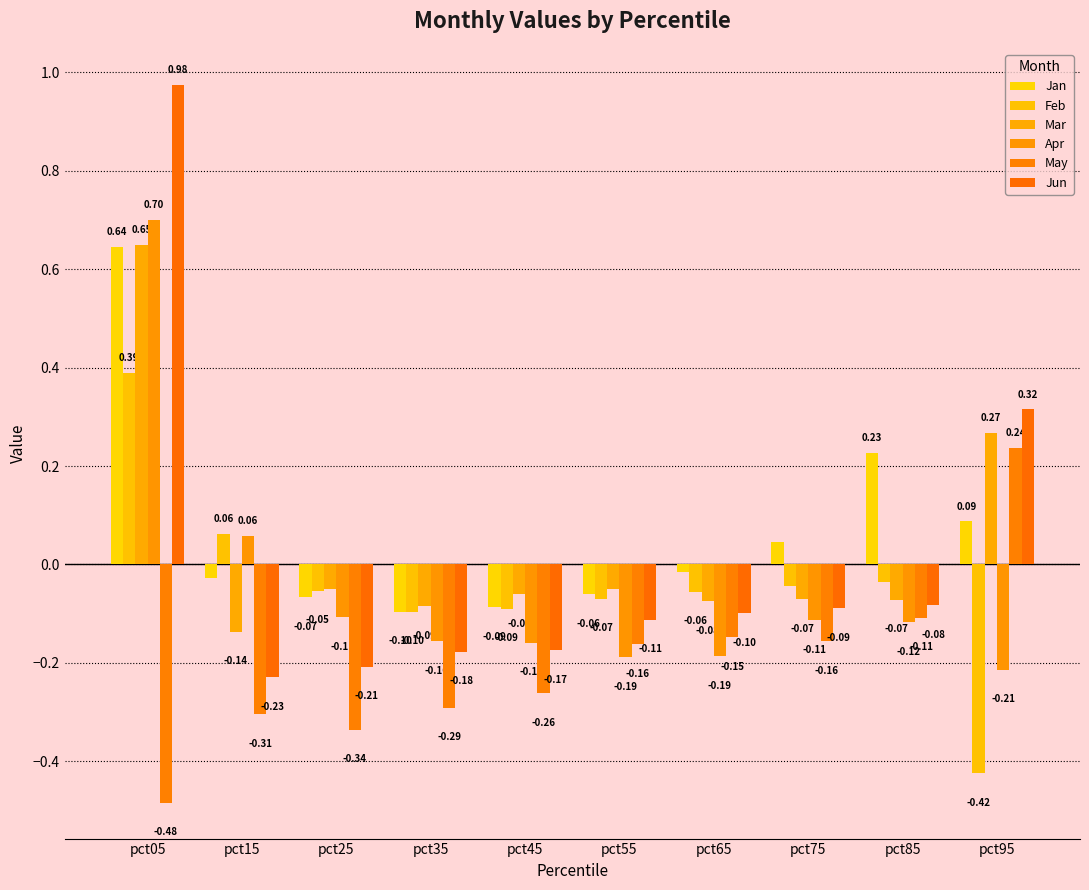

Rank the series by their maximum value, from highest to lowest.

Jun, Apr, Mar, Jan, Feb, May